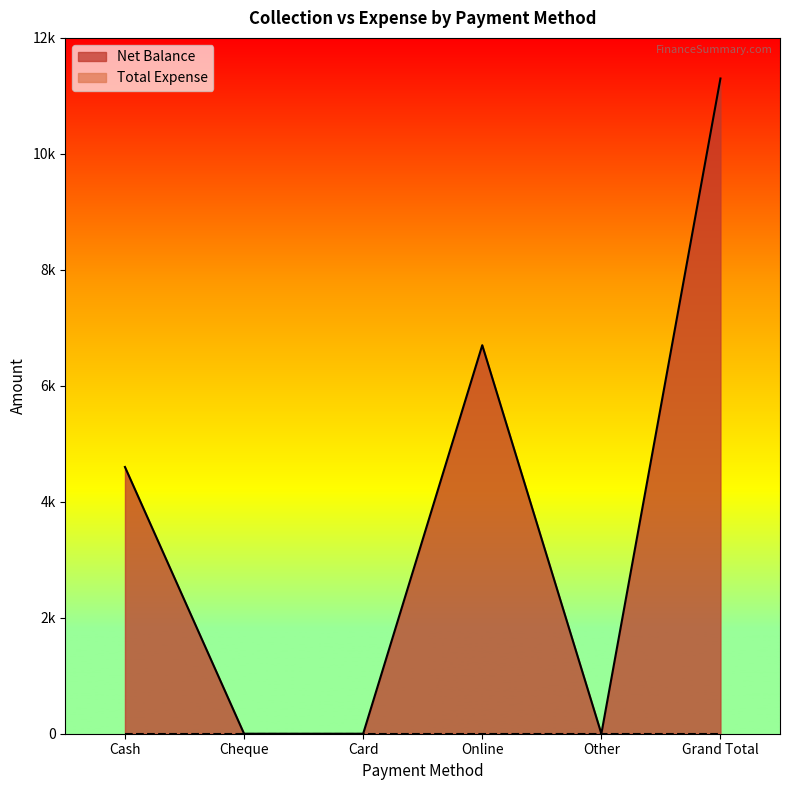

What position from the left is Card?

3